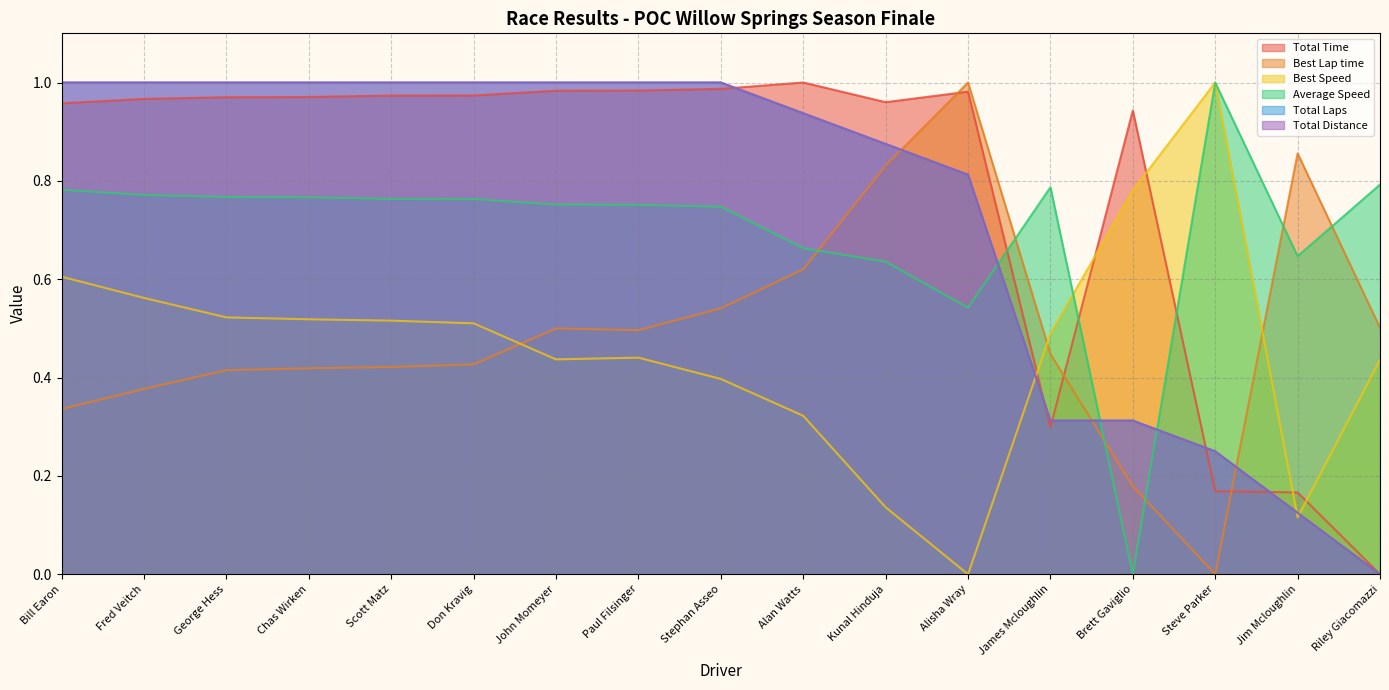

True or false: Best Speed and Total Time intersect in this chart.

True